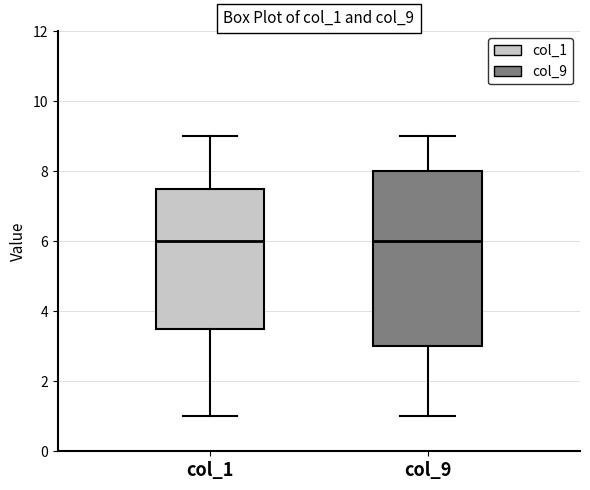

Reading left to right, transcribe this box plot: for each box, give where its median line is, the range the box spans, and where its two whiskers end, as read against the y-axis. The values are not printed on the chart, so give them approximately, as read against the axis.

col_1: median 6.0, box 3.6 to 7.6, whiskers 1.0 to 9.0
col_9: median 6.0, box 3.0 to 8.0, whiskers 1.0 to 9.0